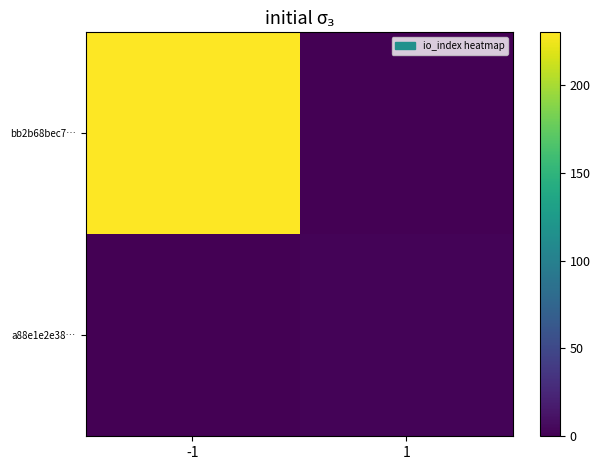

Which series changed the most between -1 and 1?

bb2b68bec7…